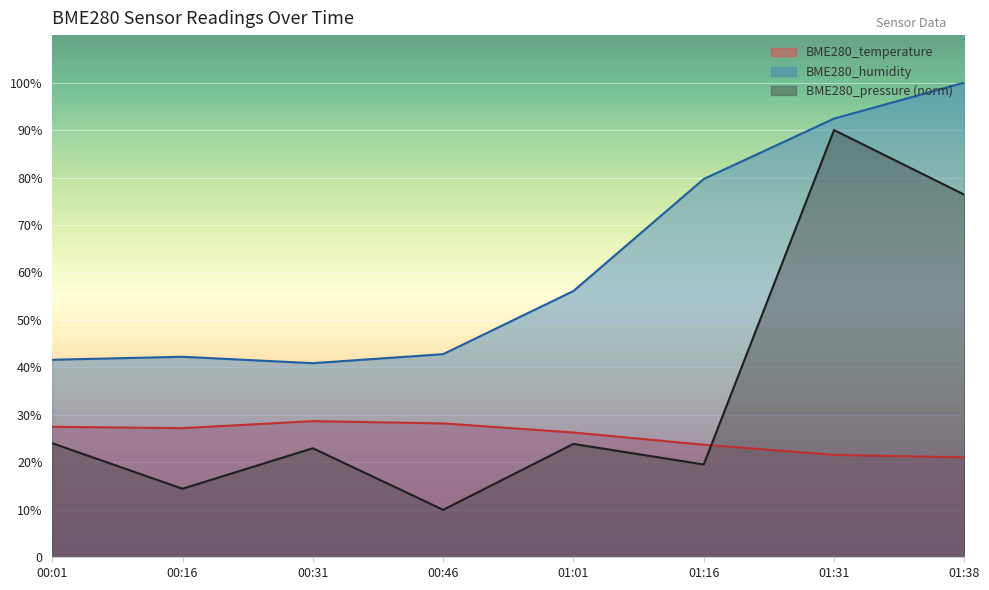

Between 00:01 and 01:31, which series saw the biggest shift?

BME280_pressure (norm)